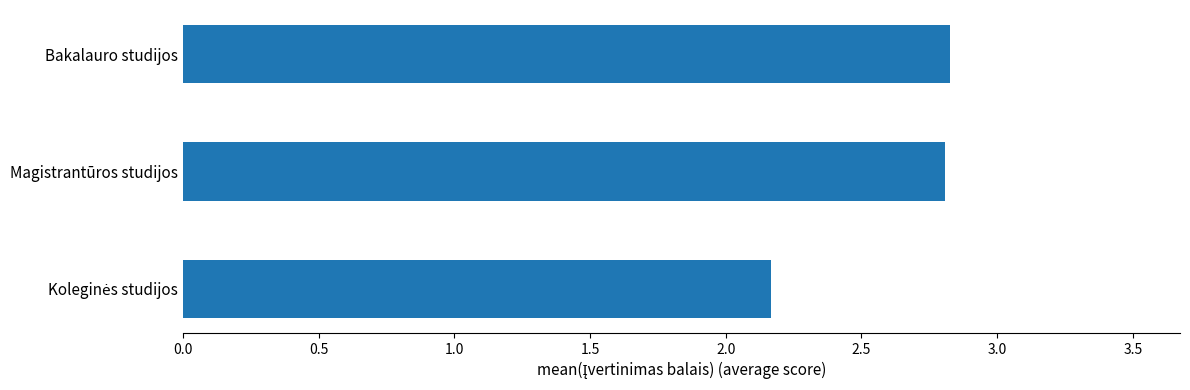

Is it true that the value at Magistrantūros studijos is 4.1?

False